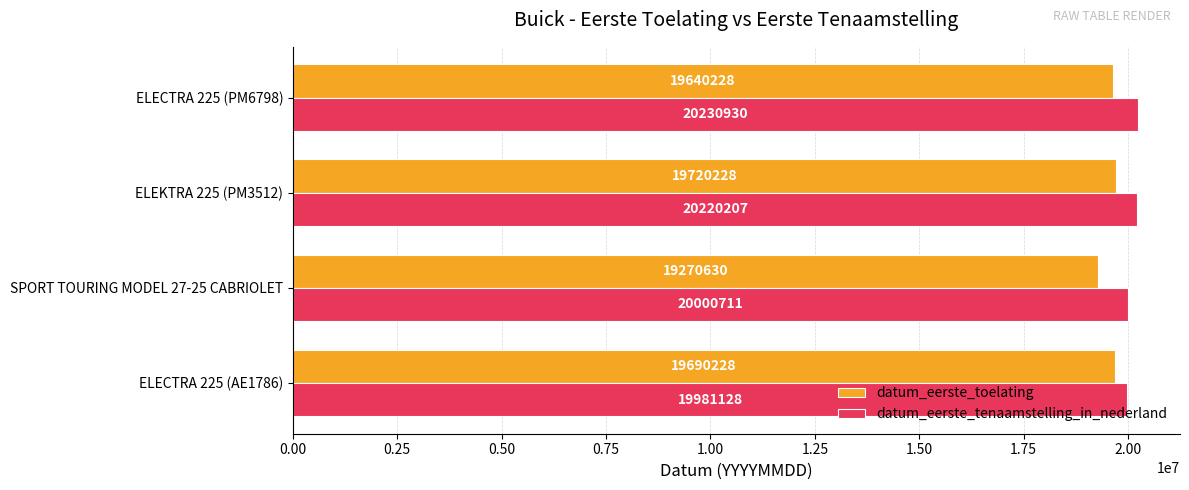

Which series has the widest spread of values?

datum_eerste_toelating